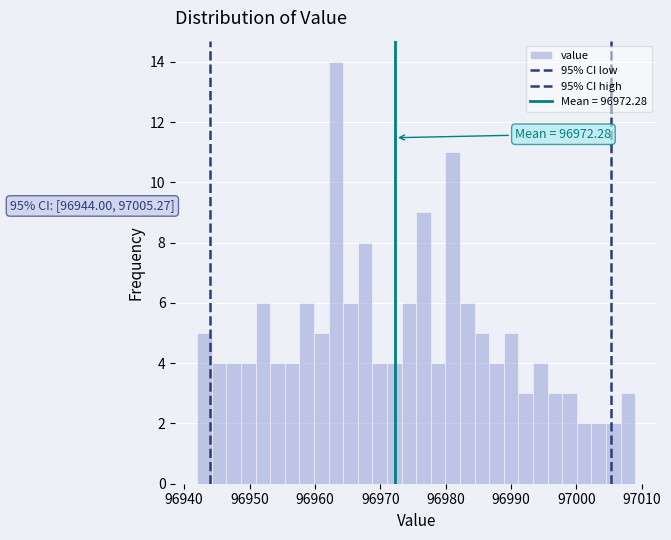

Around what value on the x-axis is the tallest bar? Give the approximate position of its centre, as read against the axis.

96963